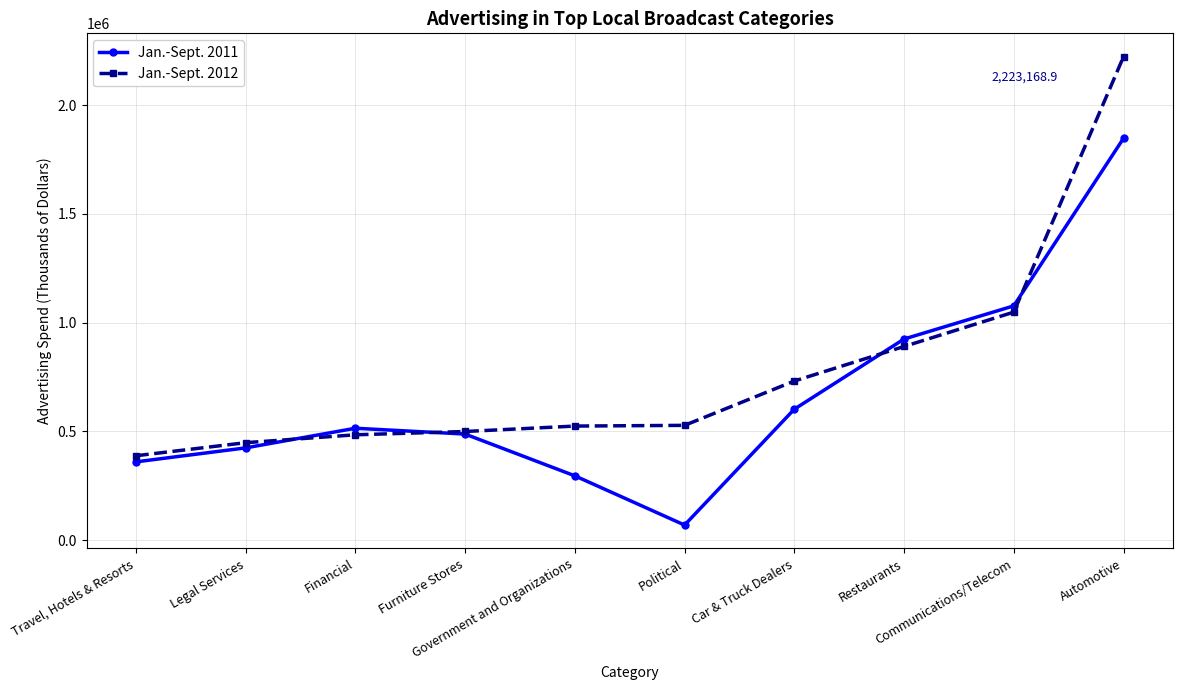

Is it true that Jan.-Sept. 2011 equals 1848046.3 at Automotive?

True